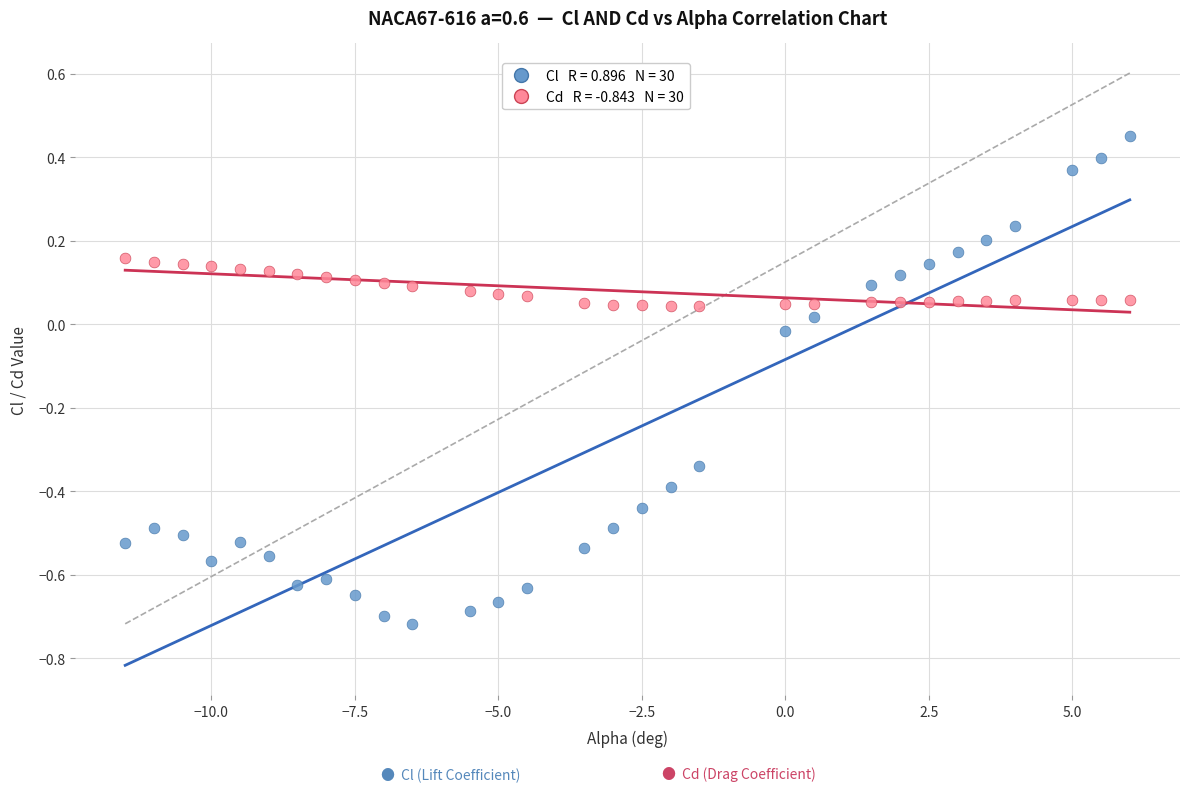

Across all data points, what is the range of X values (max minus min)?

17.5